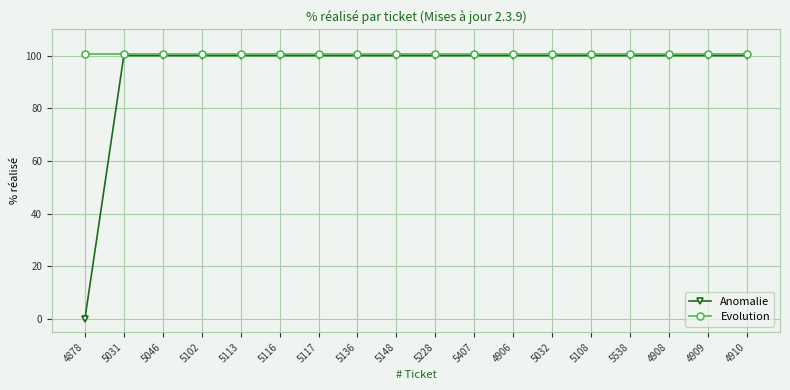

True or false: Anomalie and Evolution cross at least once.

False